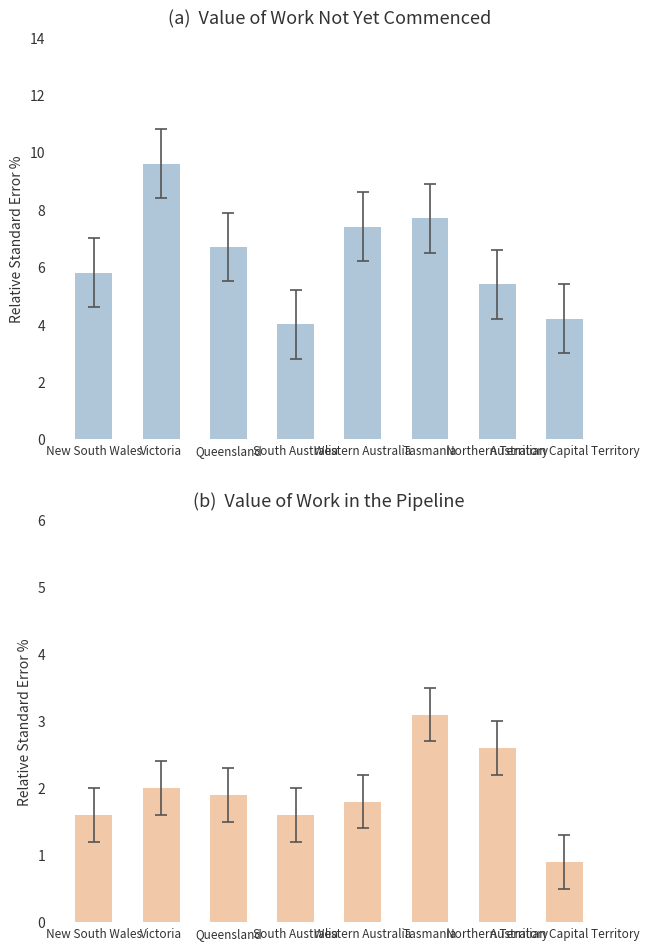

What is the value of the Value of work in the pipeline (%) bar at the 5th from the left?

1.8